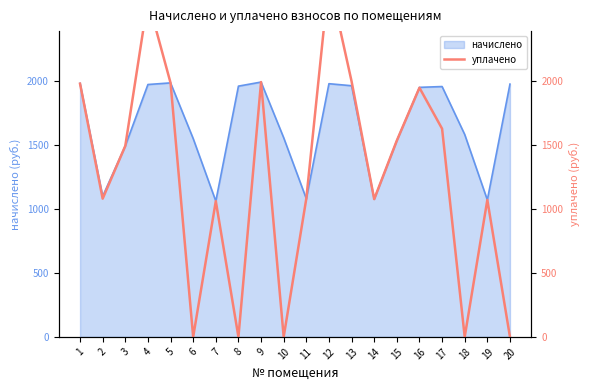

The value at 17 is 2454.1. True or false?

False